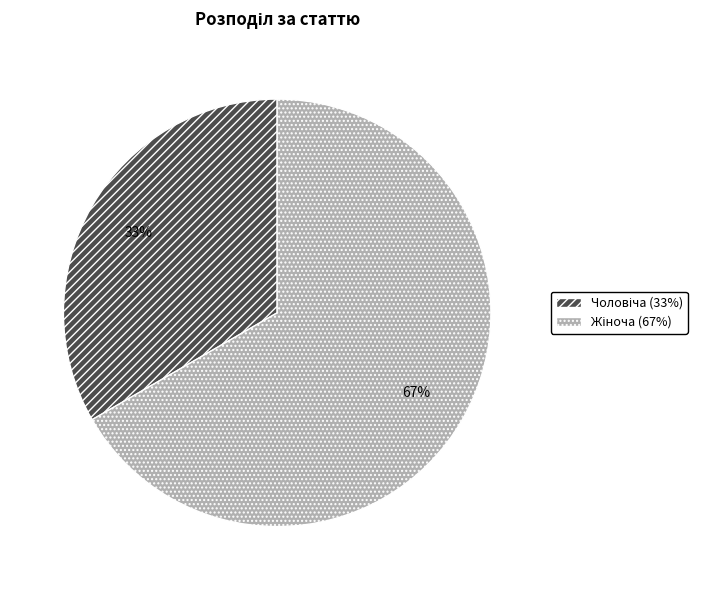

Is there a majority slice in this chart?

Yes